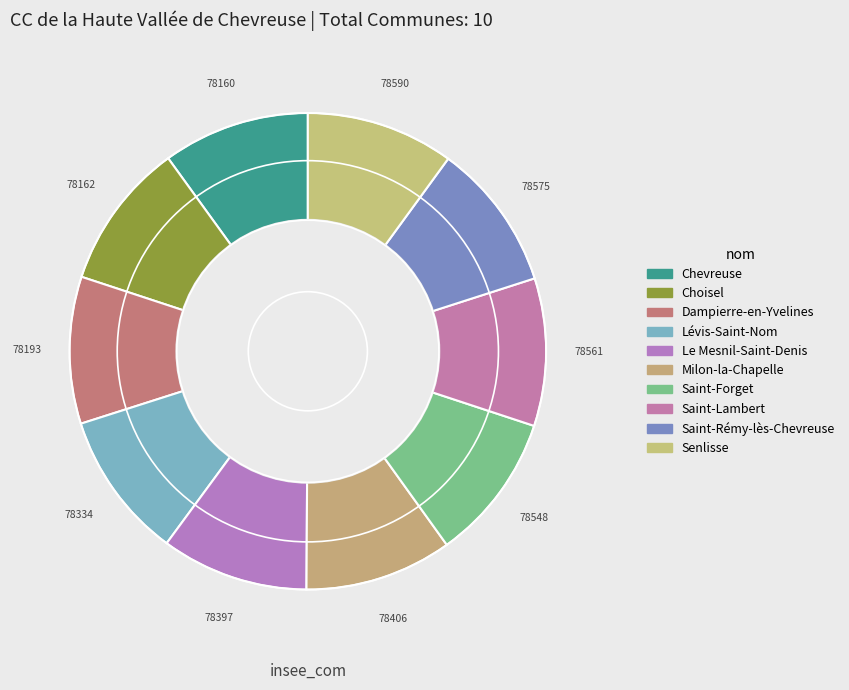

Rank the categories by value from lowest to highest.

Chevreuse, Choisel, Dampierre-en-Yvelines, Lévis-Saint-Nom, Le Mesnil-Saint-Denis, Milon-la-Chapelle, Saint-Forget, Saint-Lambert, Saint-Rémy-lès-Chevreuse, Senlisse